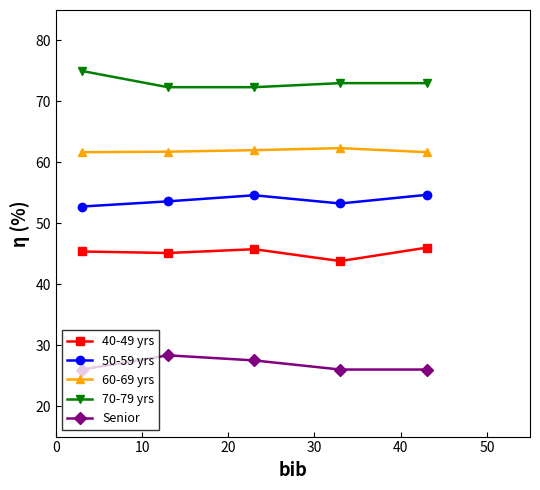

Which series has the largest total across all categories?

70-79 yrs